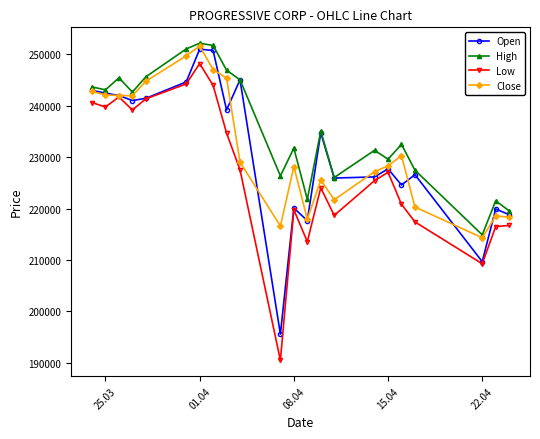

True or false: Low and High intersect in this chart.

False